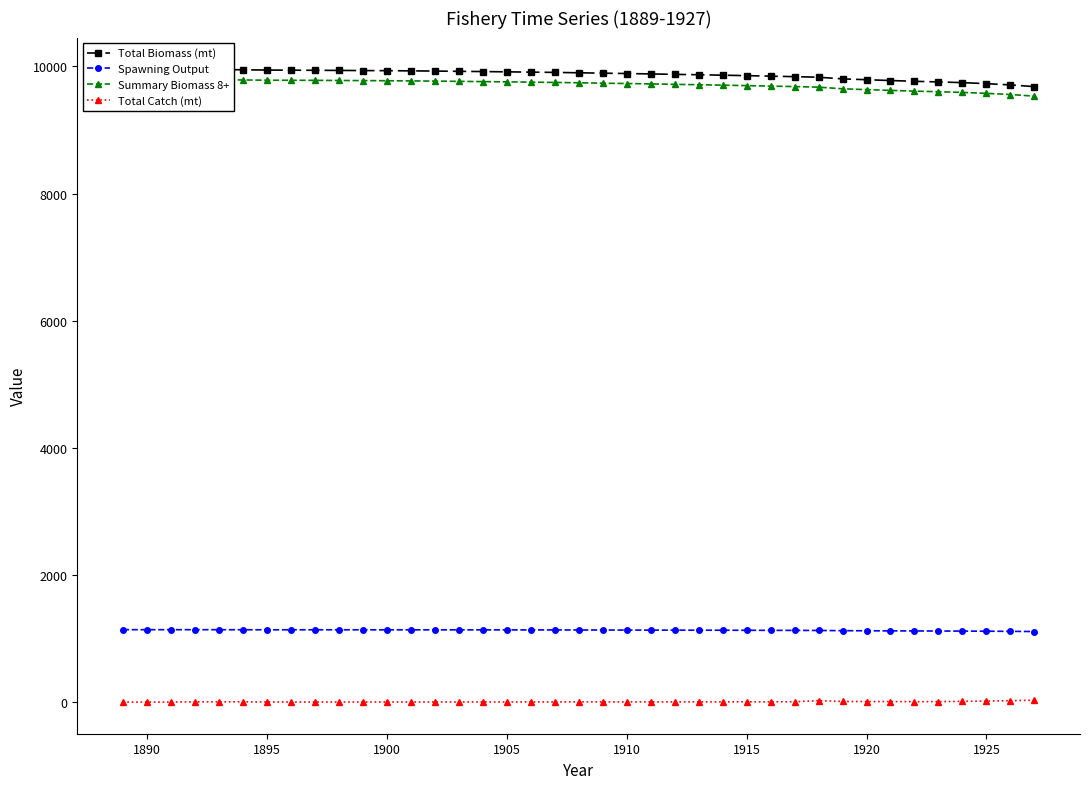

The Spawning Output series shows 2002.3 at 1925. True or false?

False